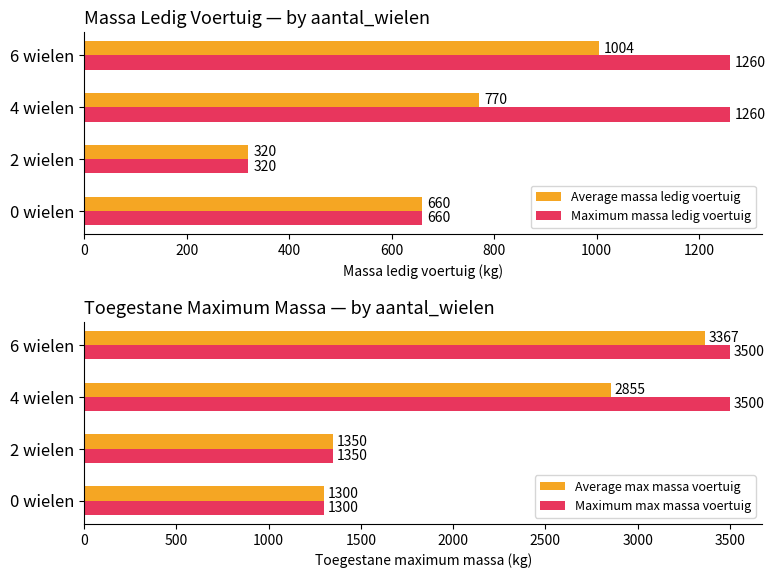

Rank the series by their maximum value, from highest to lowest.

Maximum max massa voertuig, Average max massa voertuig, Maximum massa ledig voertuig, Average massa ledig voertuig